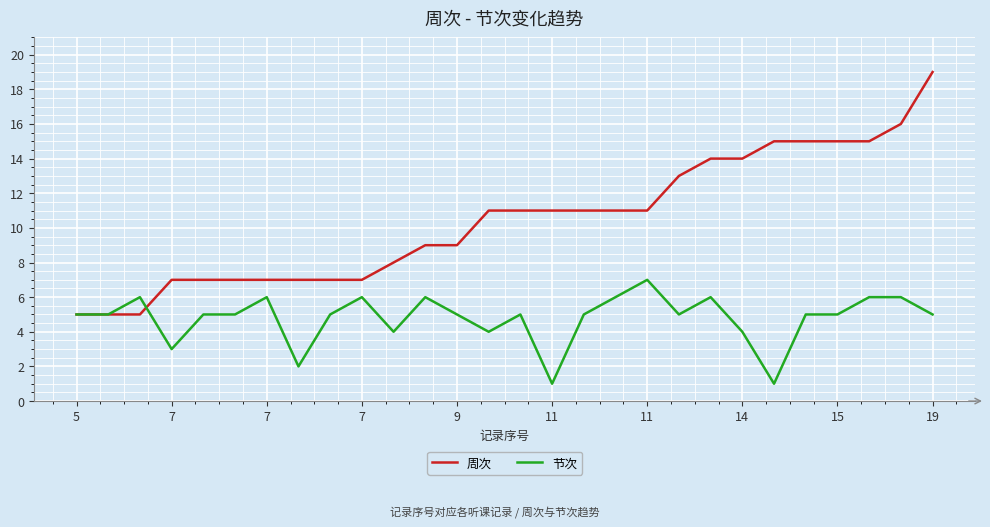

What is the difference between the maximum and minimum values in the 周次 series?

14